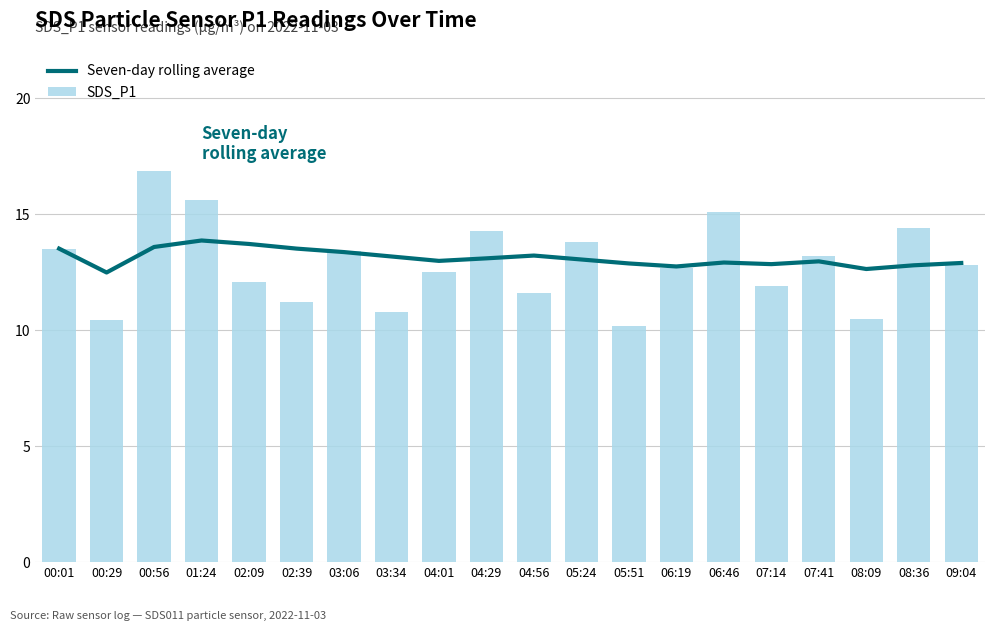

How many series are shown in this chart?

2